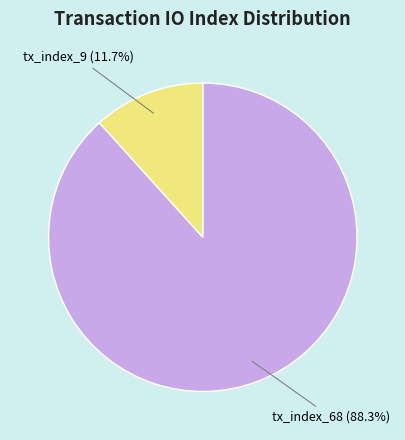

To the nearest percent, what portion does tx_index_68 represent?

88%